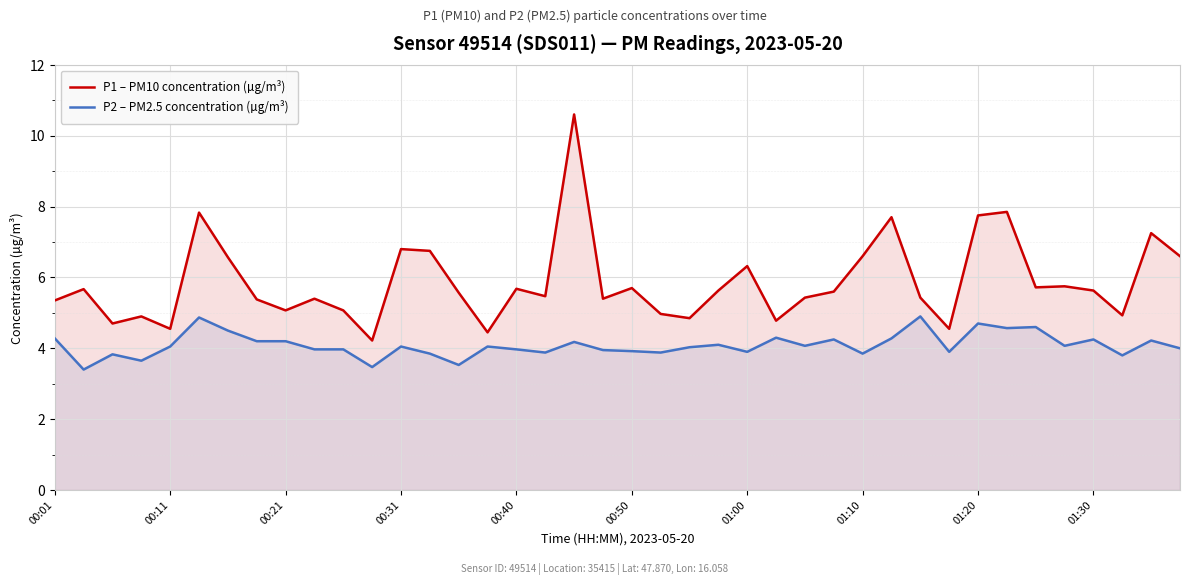

What is the minimum value for P2 – PM2.5 concentration (µg/m³)?

3.4